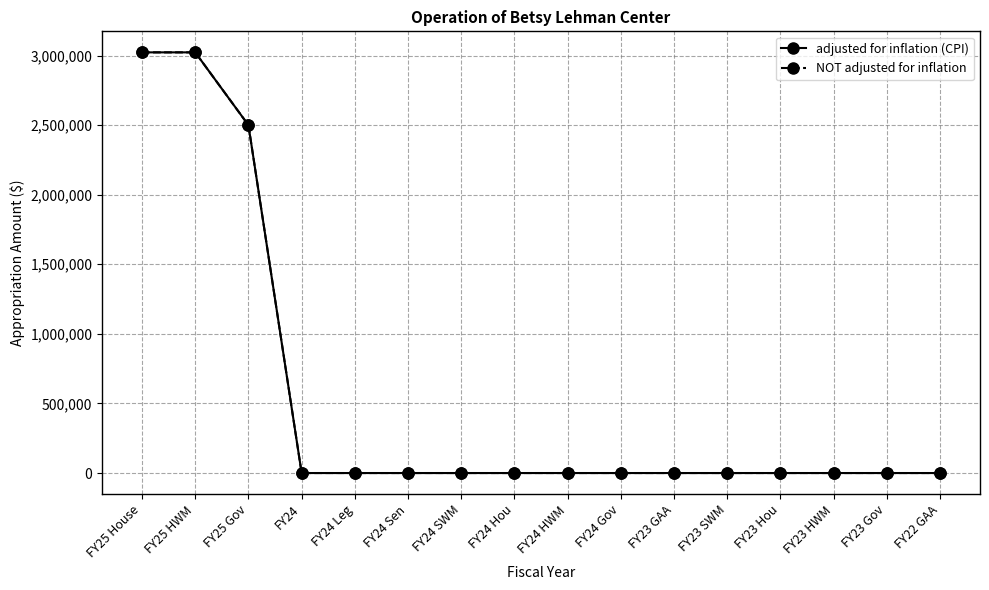

True or false: NOT adjusted for inflation and adjusted for inflation (CPI) intersect in this chart.

False